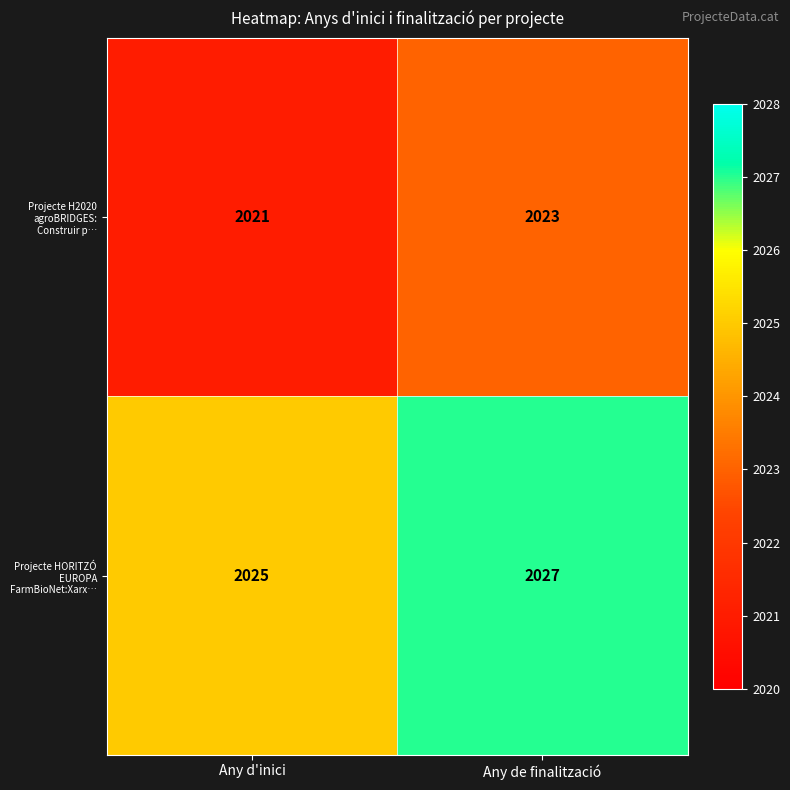

Rank the series at Any de finalització from lowest to highest value.

Projecte H2020 agroBRIDGES: Construir p…, Projecte HORITZÓ EUROPA FarmBioNet:Xarx…